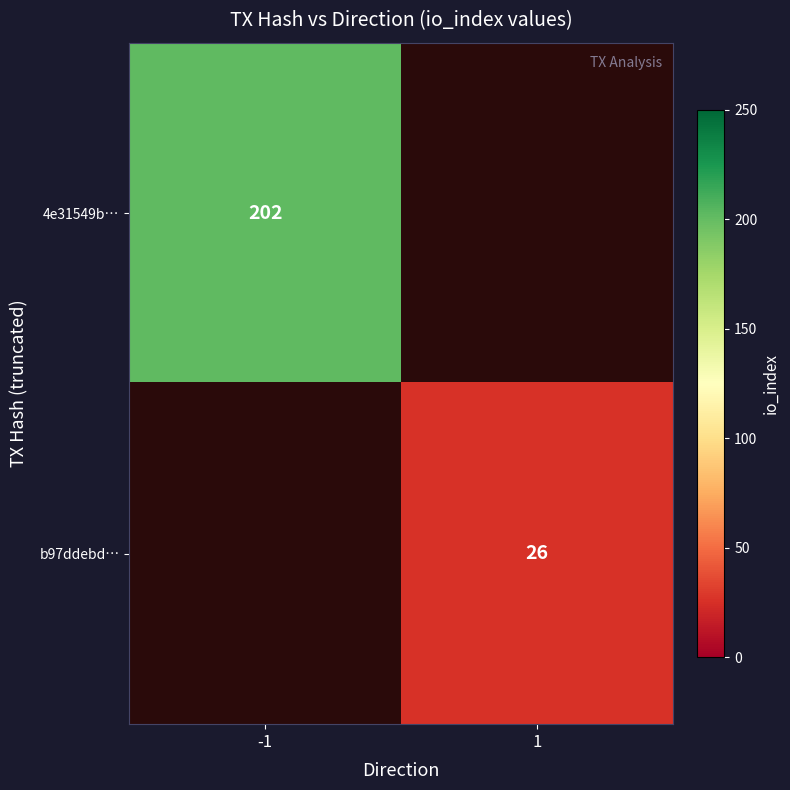

Is it true that 4e31549b… equals 202 at -1?

True